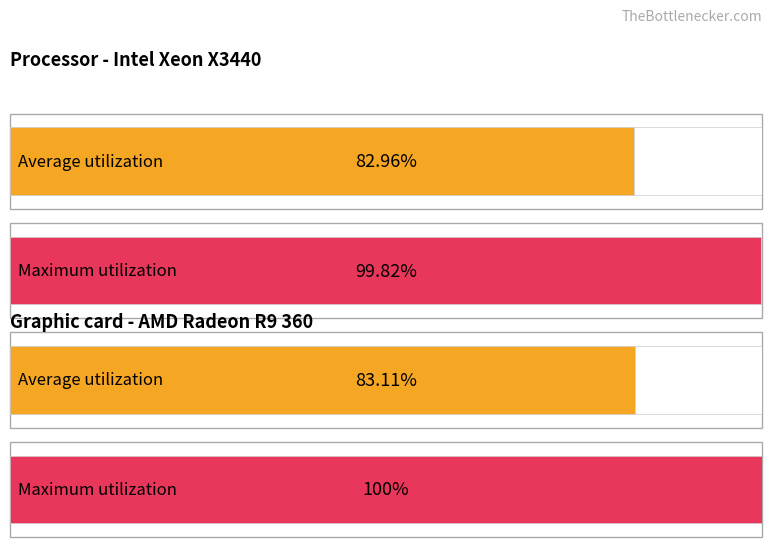

What are all the series names shown in the legend?

Average utilization, Maximum utilization